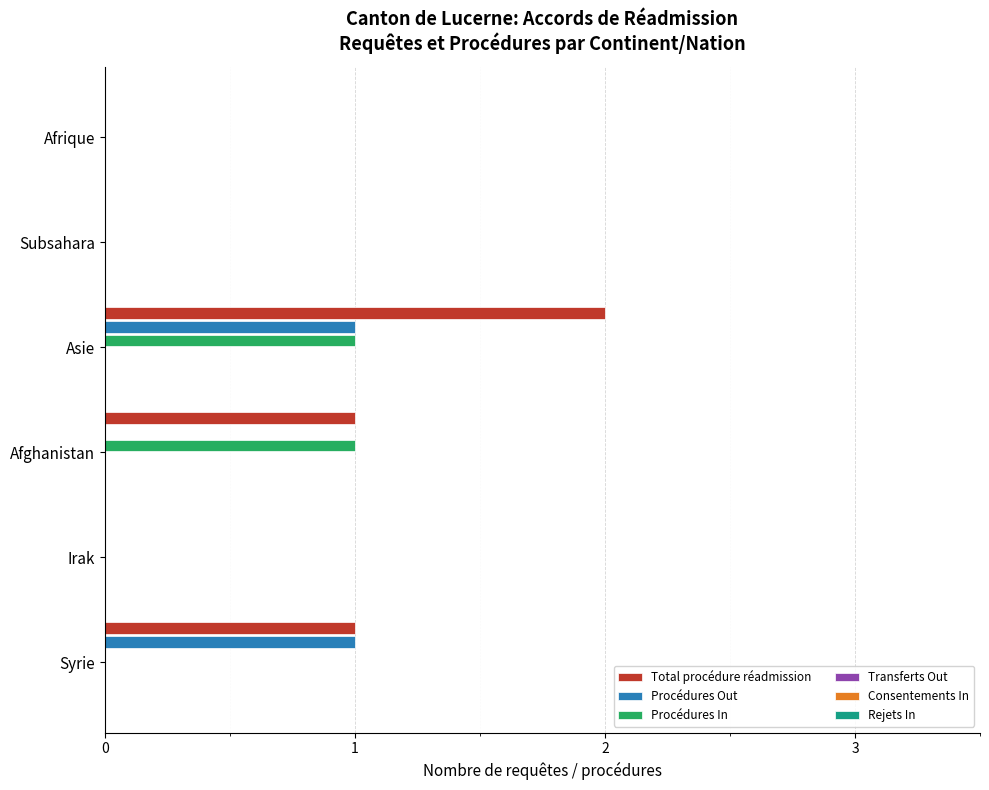

Is it true that Procédures In equals -1 at Syrie?

False